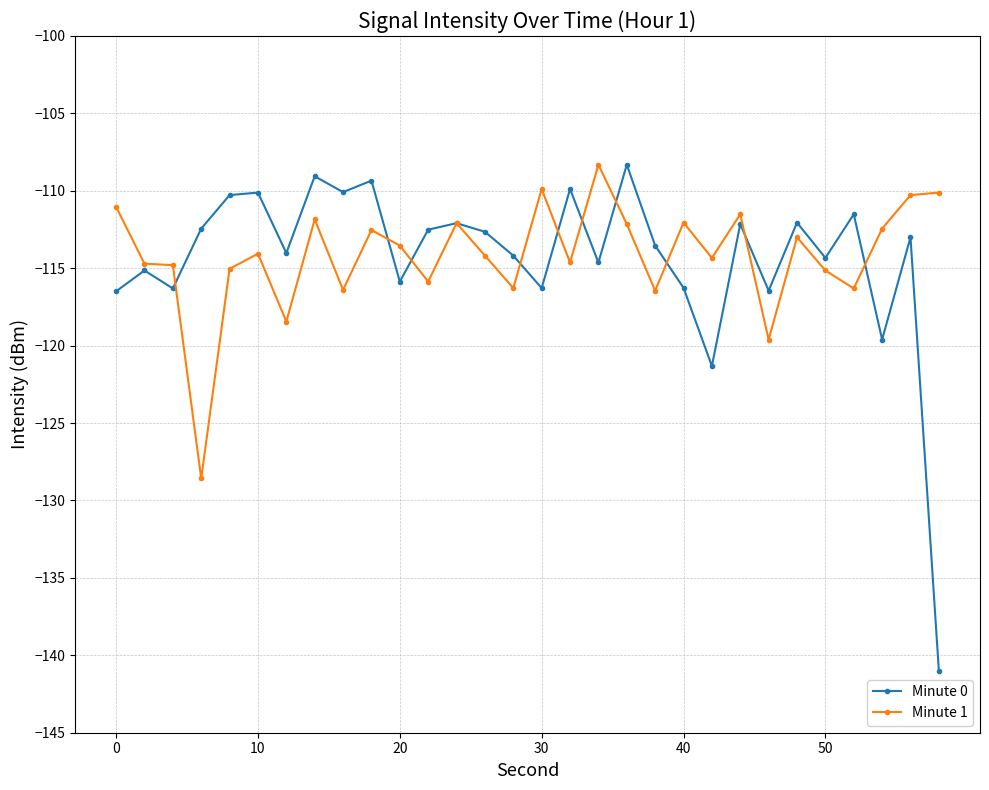

True or false: Minute 0 has more than 2 interior local peaks.

True